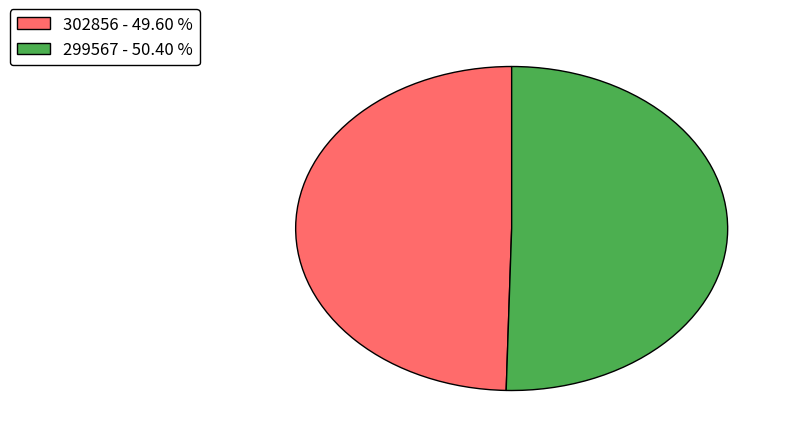

What is the majority slice?

299567